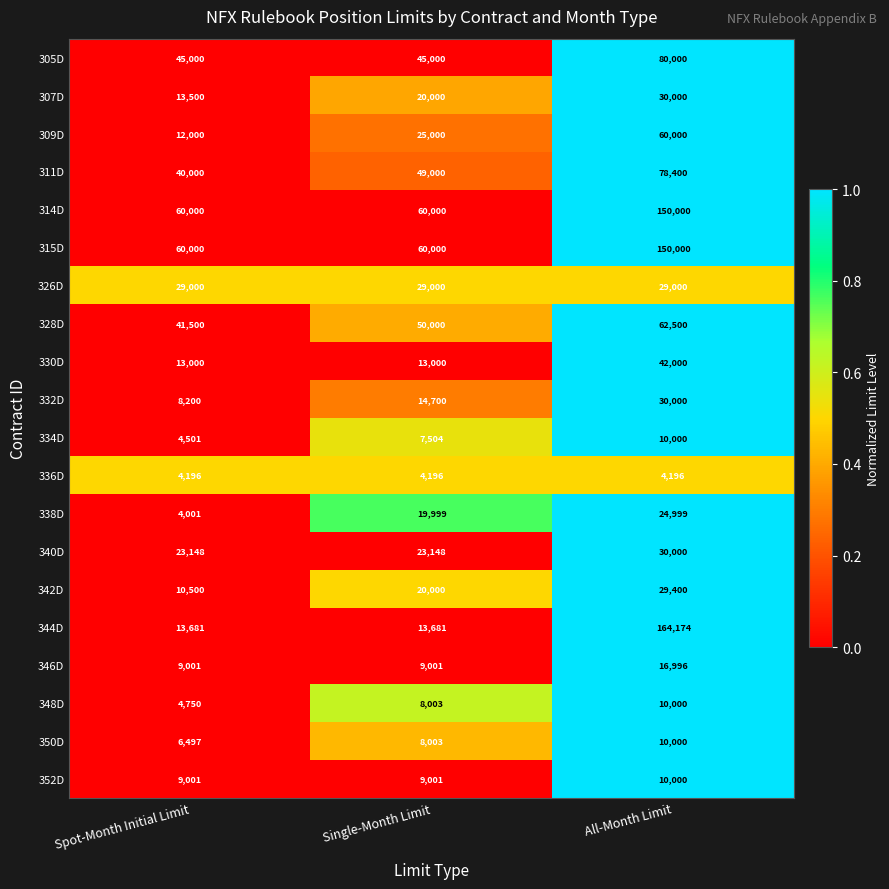

The 332D series shows 30000 at All-Month Limit. True or false?

True